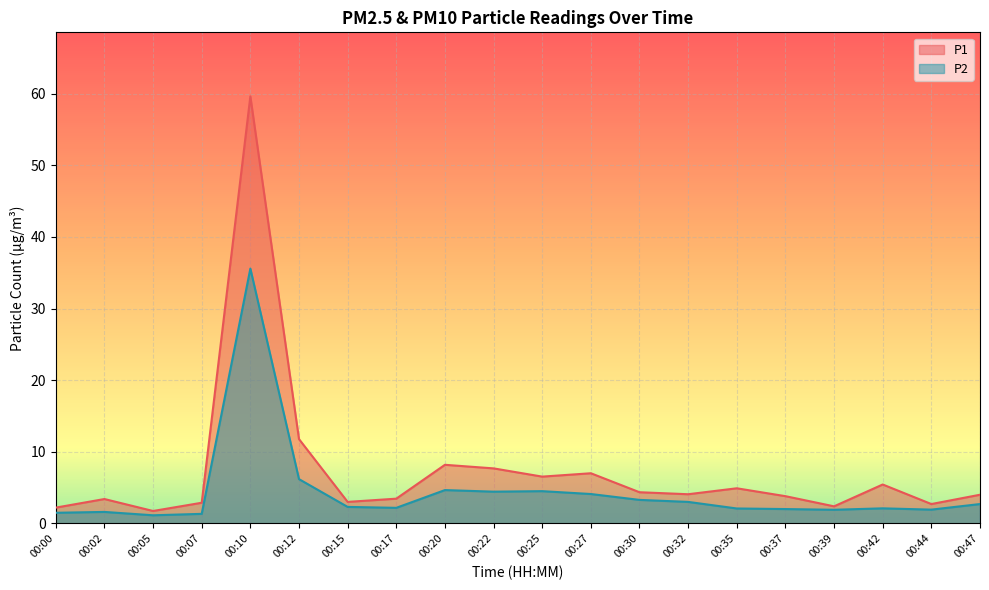

What is the value of the P2 point at the 3rd from the left?

1.1